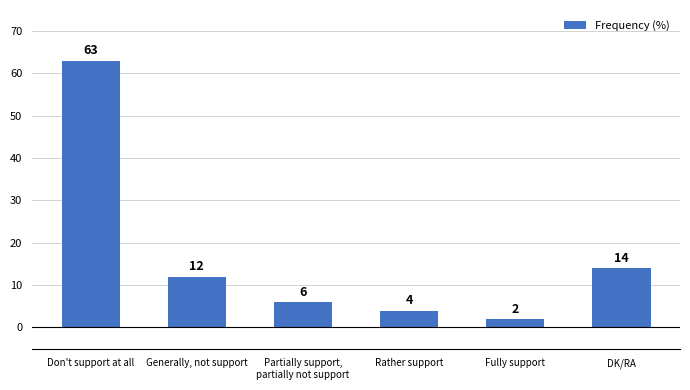

The chart shows a value of 17 at Generally, not support. True or false?

False